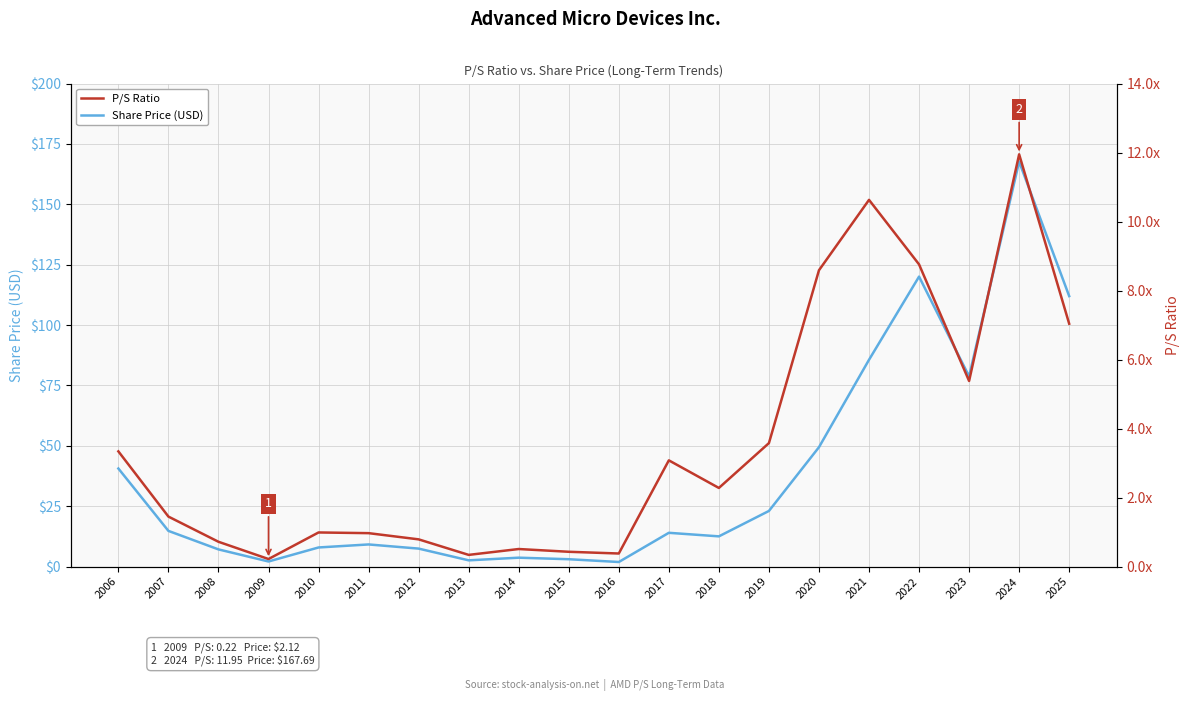

True or false: Share Price (USD) has a value of 3.1 at 2015.

True